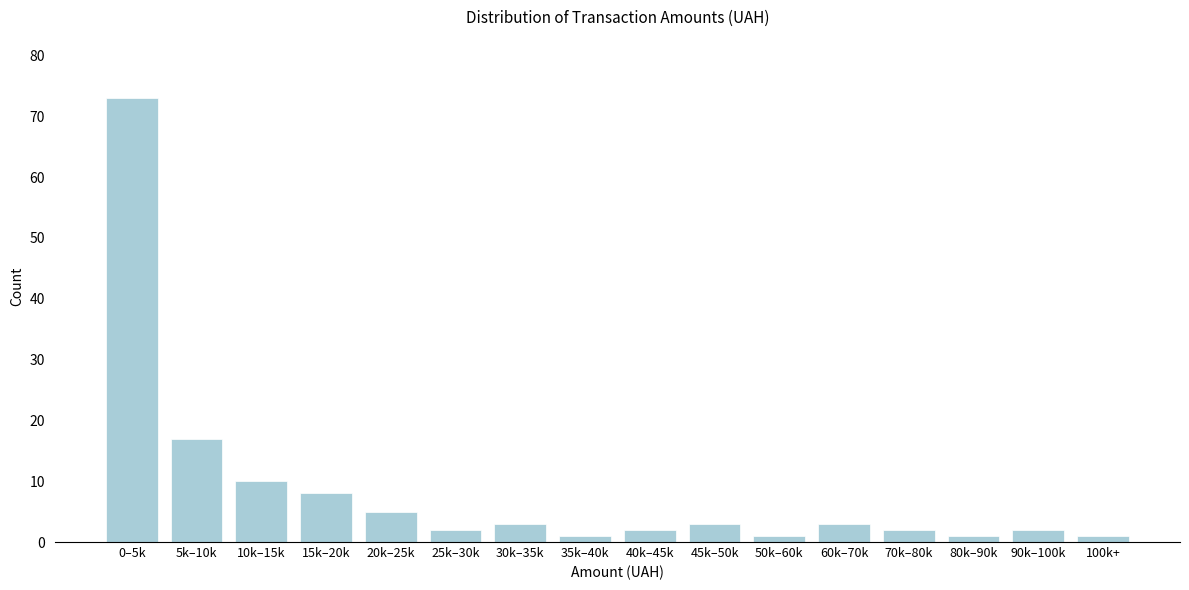

Reading left to right, transcribe all the data shown in this chart.

73	17	10	8	5	2	3	1	2	3	1	3	2	1	2	1